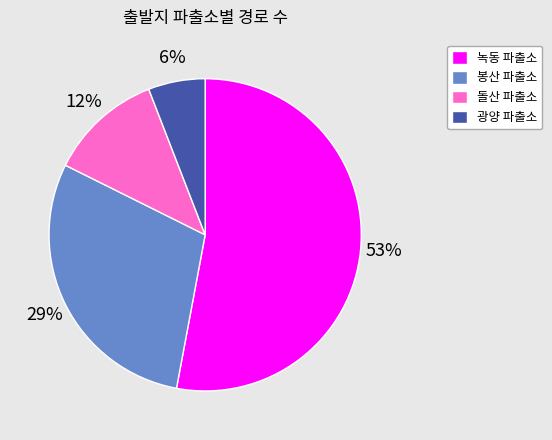

Is there any slice that represents more than half of the pie?

Yes